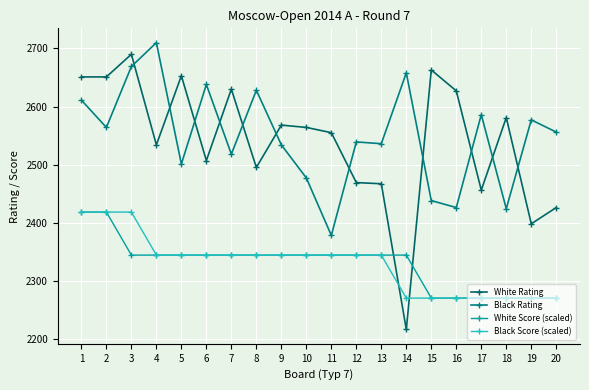

What is the lowest value of the Black Rating series?

2378.0